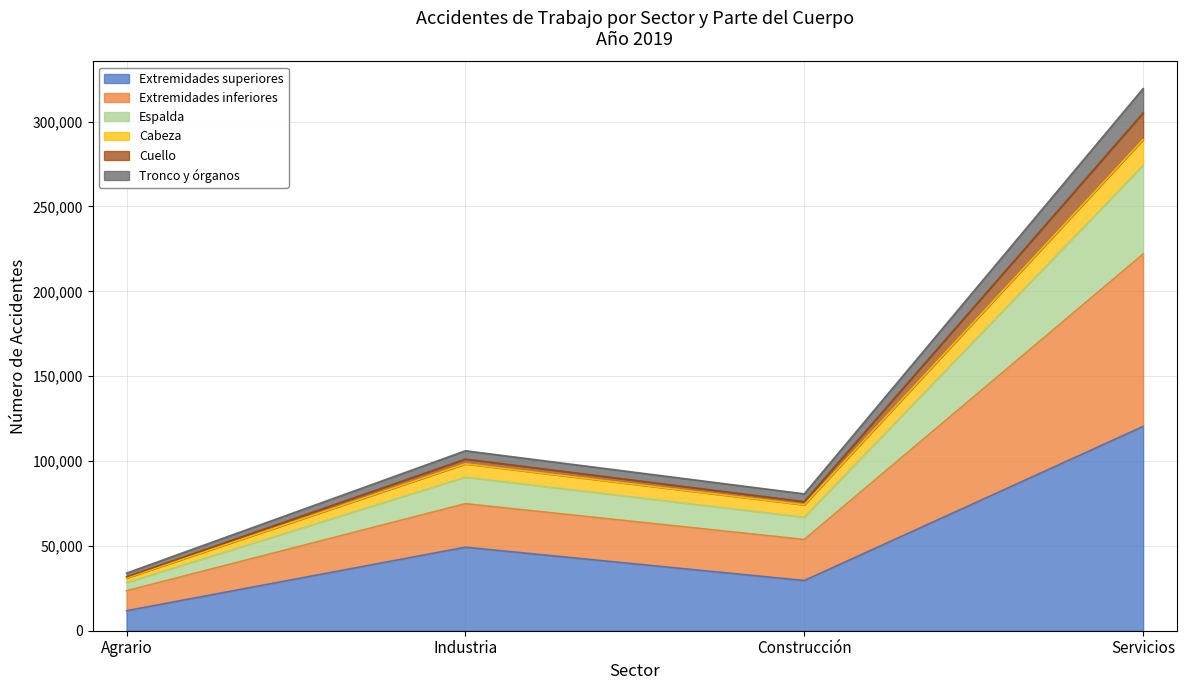

Which has a higher value, Industria or Servicios?

Servicios